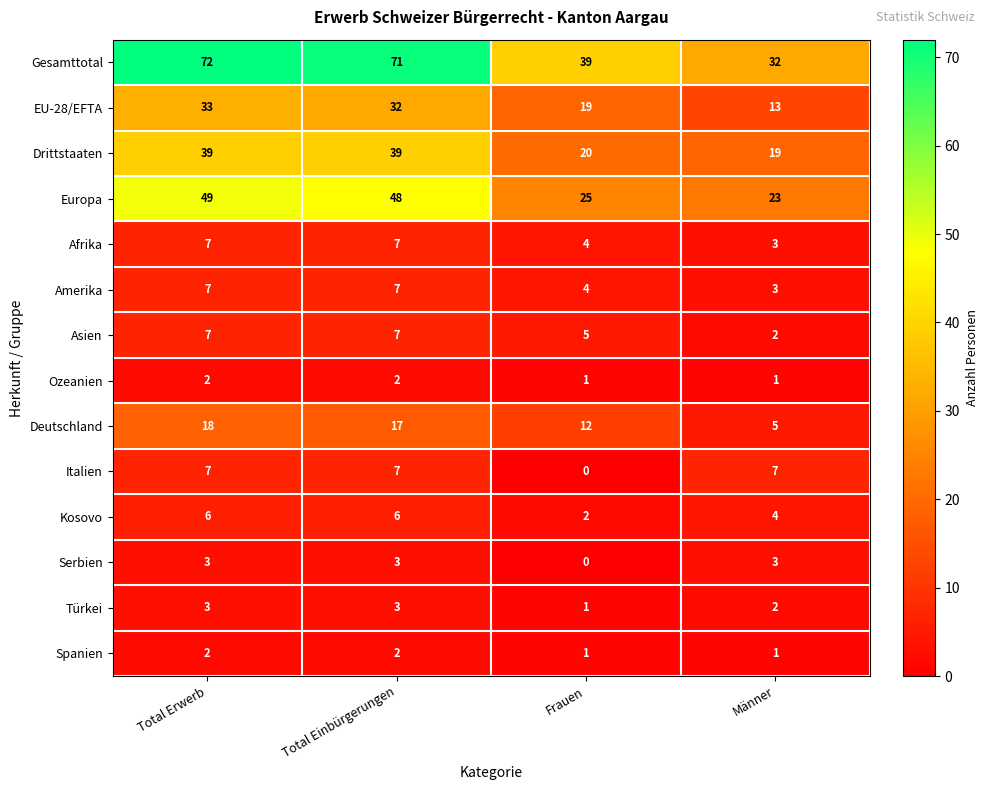

At which category is the sum across all series the highest?

Total Erwerb